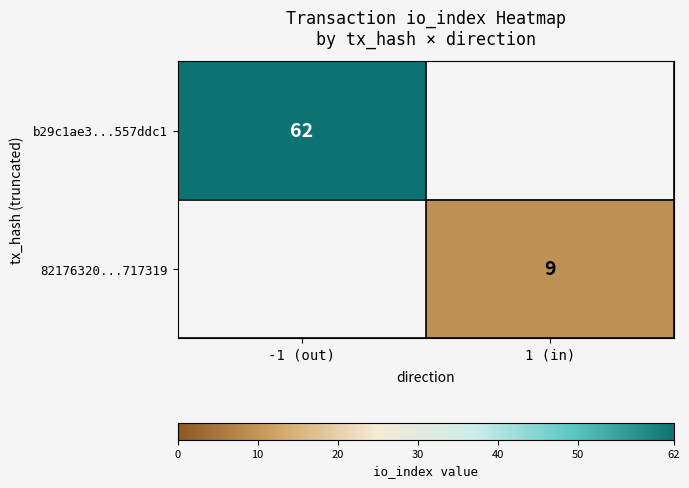

True or false: 82176320...717319 has a value of 9 at 1 (in).

True